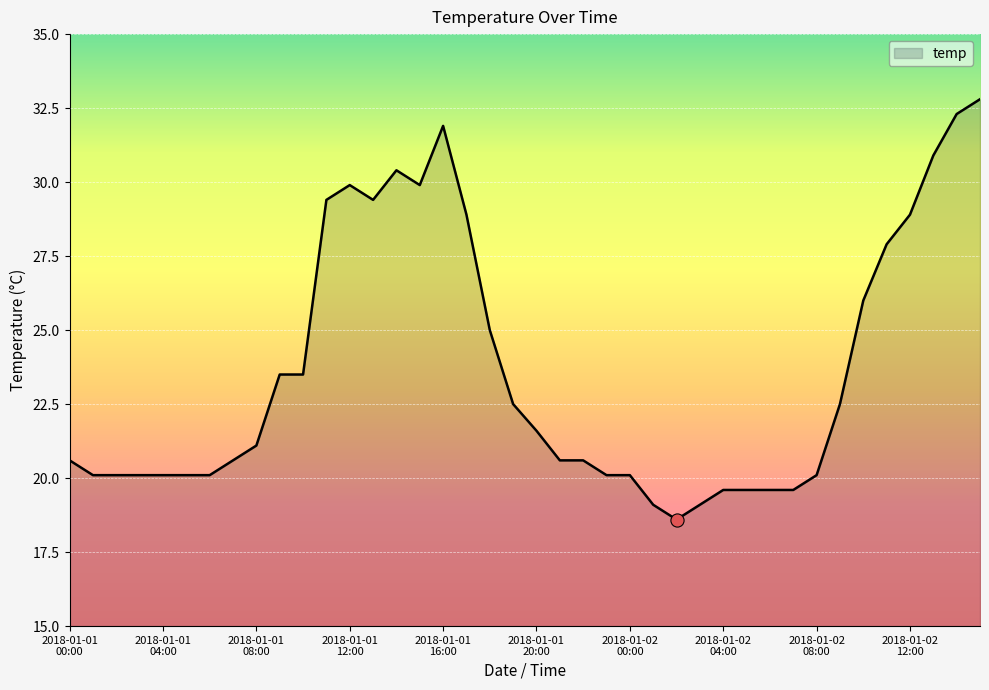

What is the greatest value displayed?

32.8